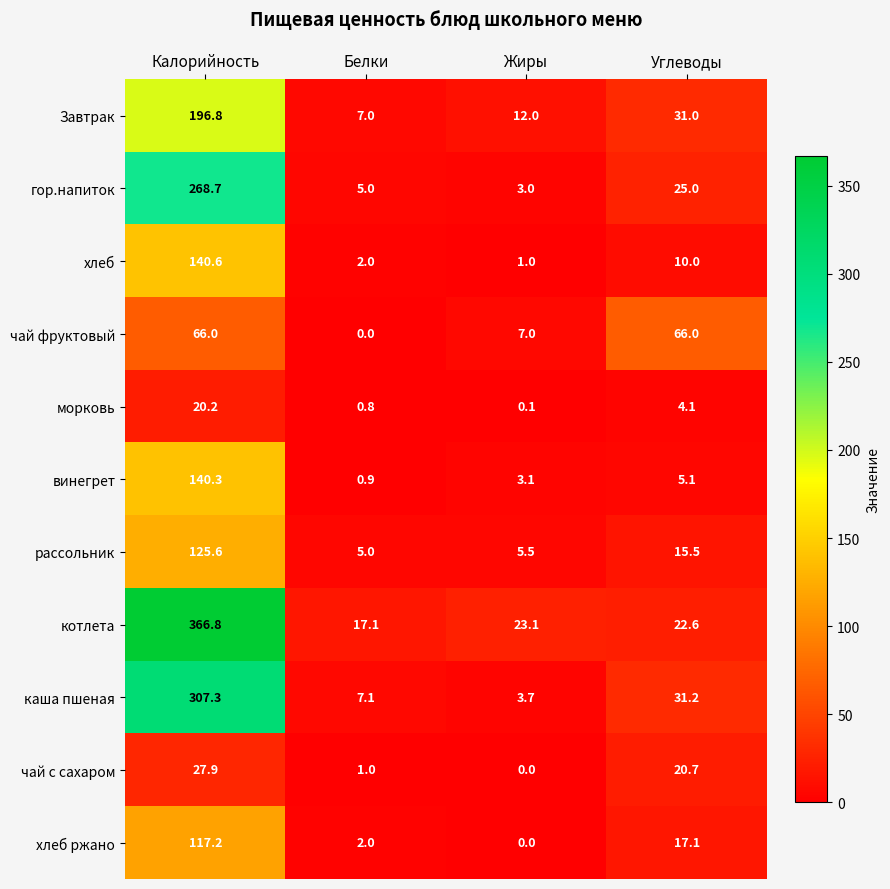

What is the difference between the highest and lowest values at Углеводы?

61.9